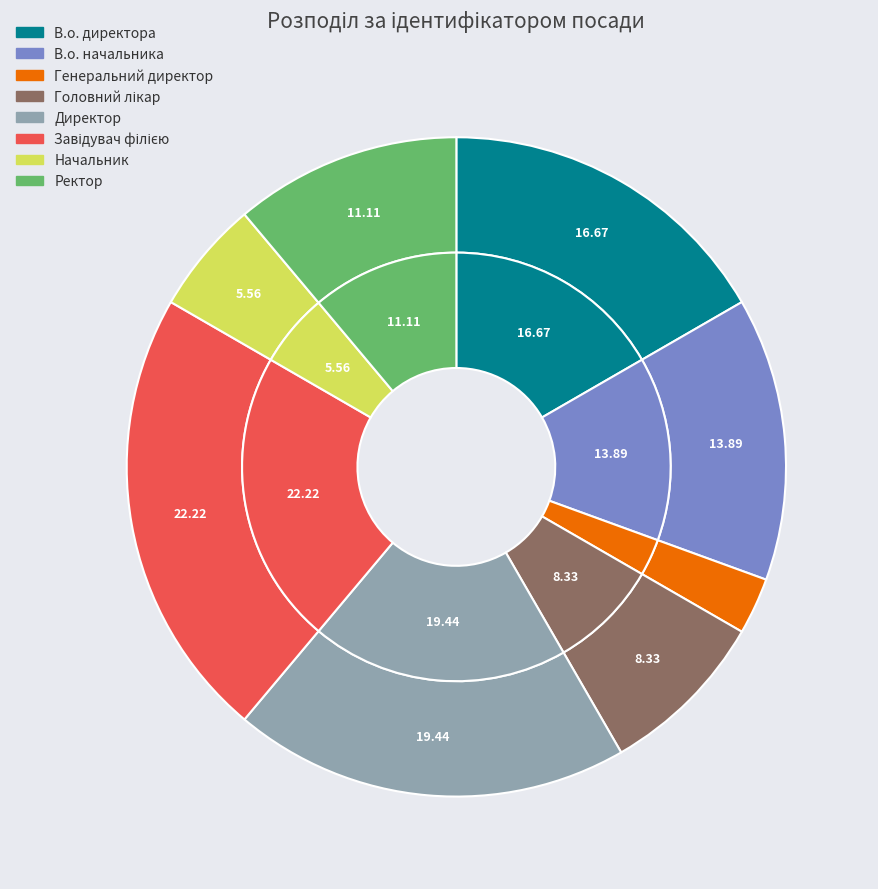

What is the largest slice in the pie chart?

Завідувач філією